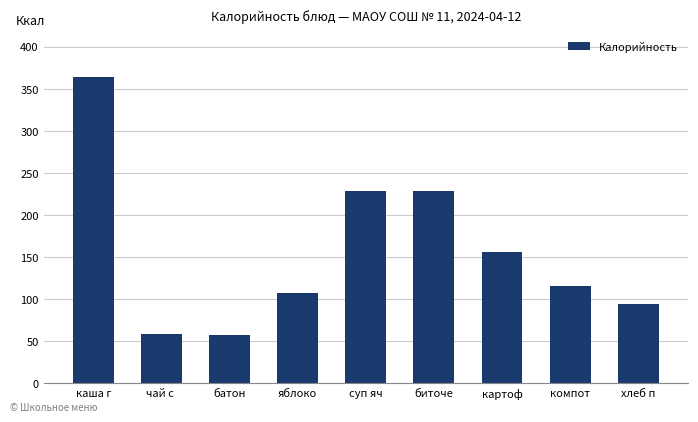

At which category does the chart reach its peak across all series?

каша г